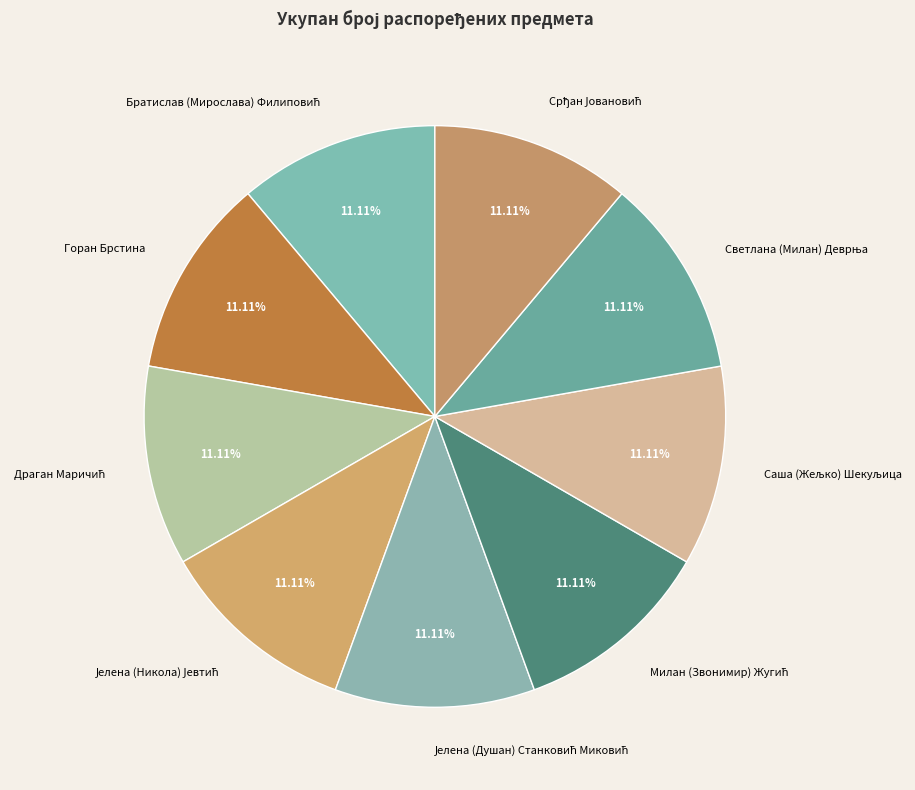

Does any single category account for the majority?

No